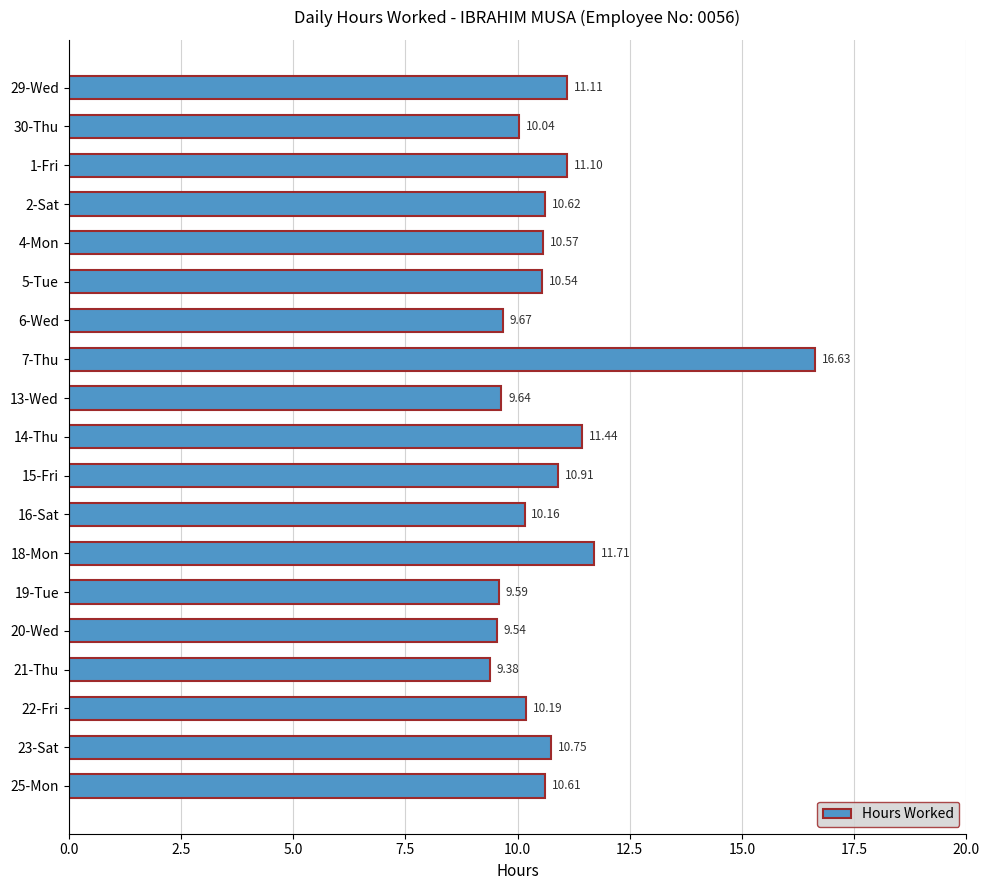

Rank the categories by value from highest to lowest.

7-Thu, 18-Mon, 14-Thu, 29-Wed, 1-Fri, 15-Fri, 23-Sat, 2-Sat, 25-Mon, 4-Mon, 5-Tue, 22-Fri, 16-Sat, 30-Thu, 6-Wed, 13-Wed, 19-Tue, 20-Wed, 21-Thu